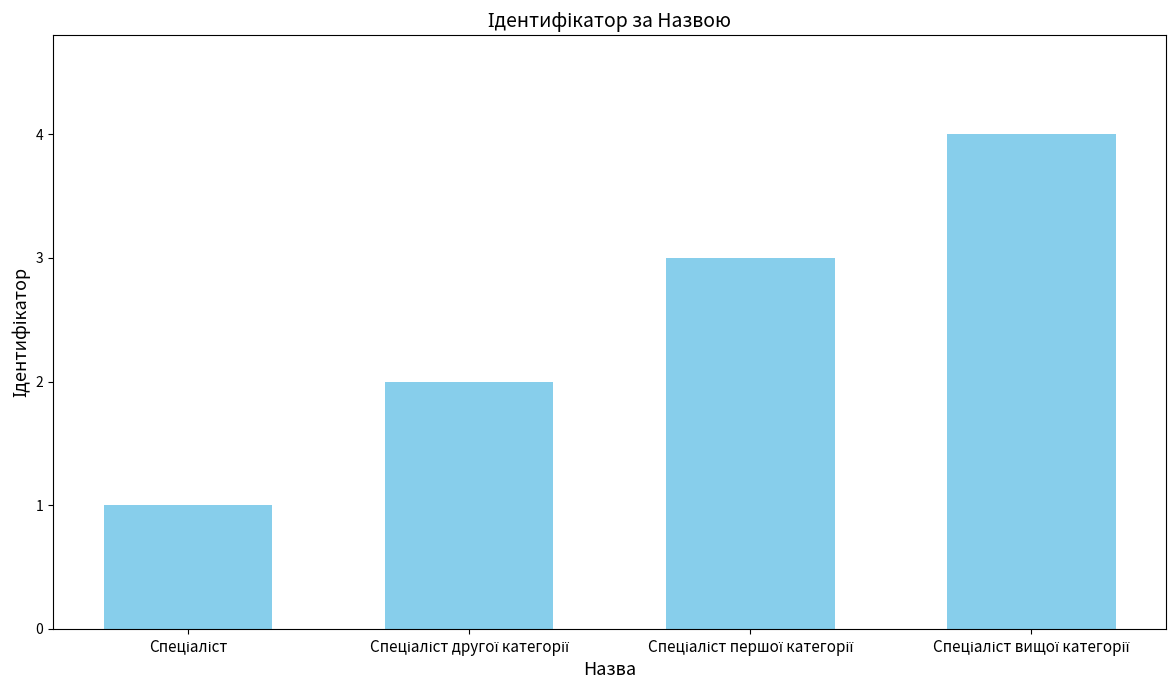

What is the sum of all values?

10